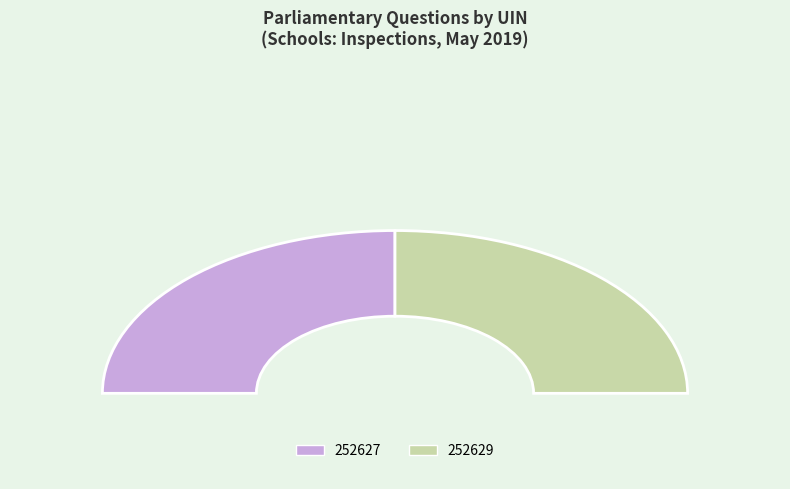

How many segments does this pie chart have?

2